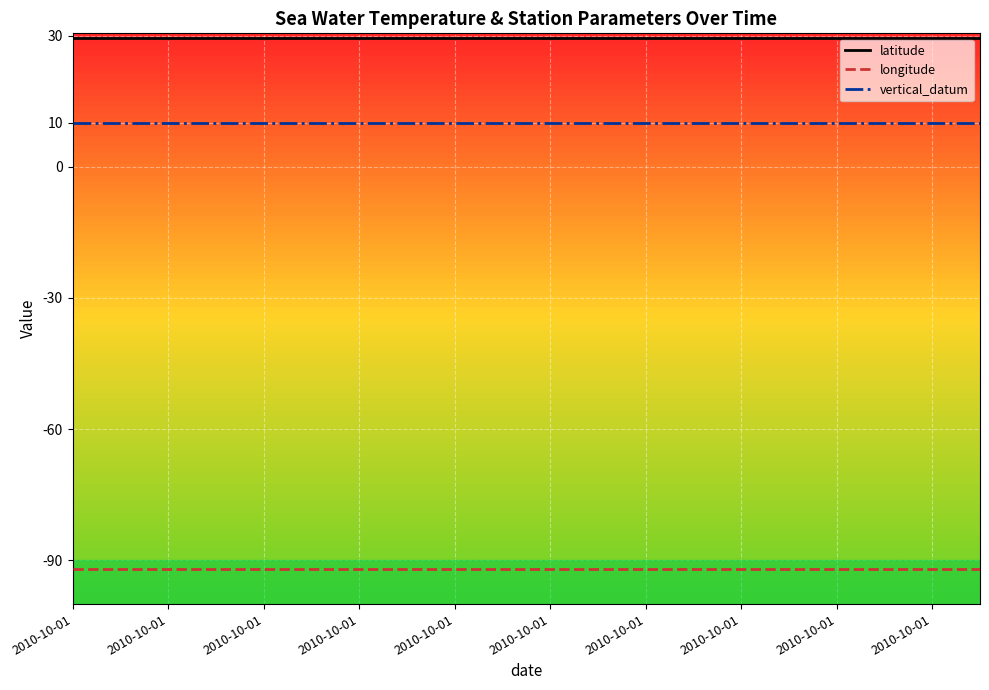

List the series in order of their peak value, highest first.

latitude, vertical_datum, longitude